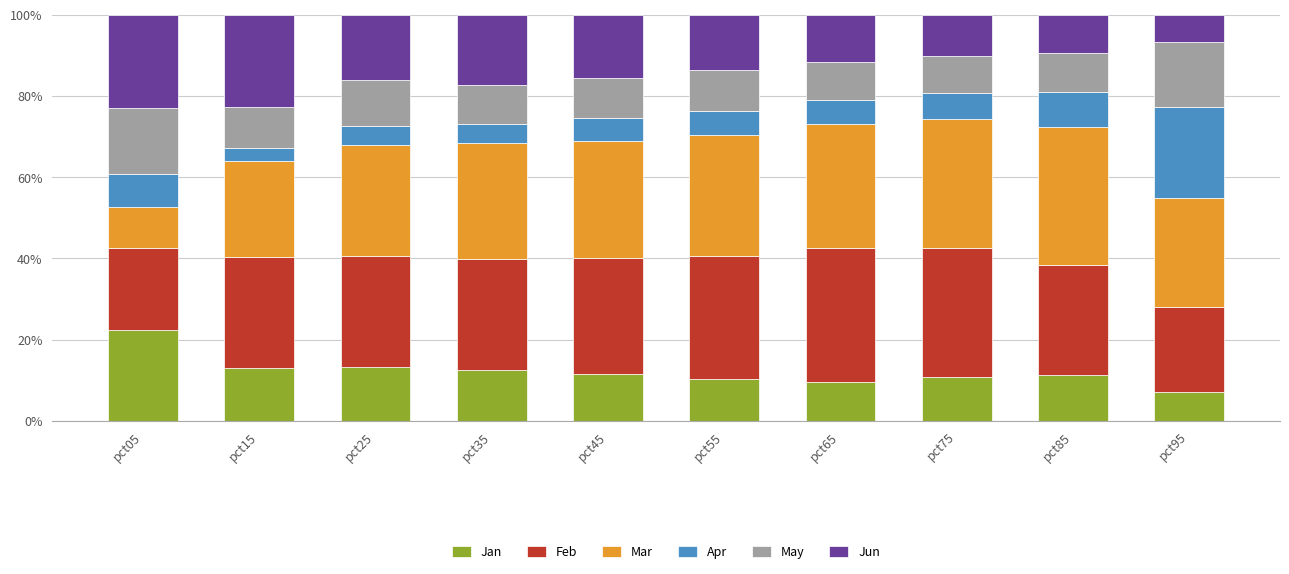

At which label does Jan reach its peak?

pct05